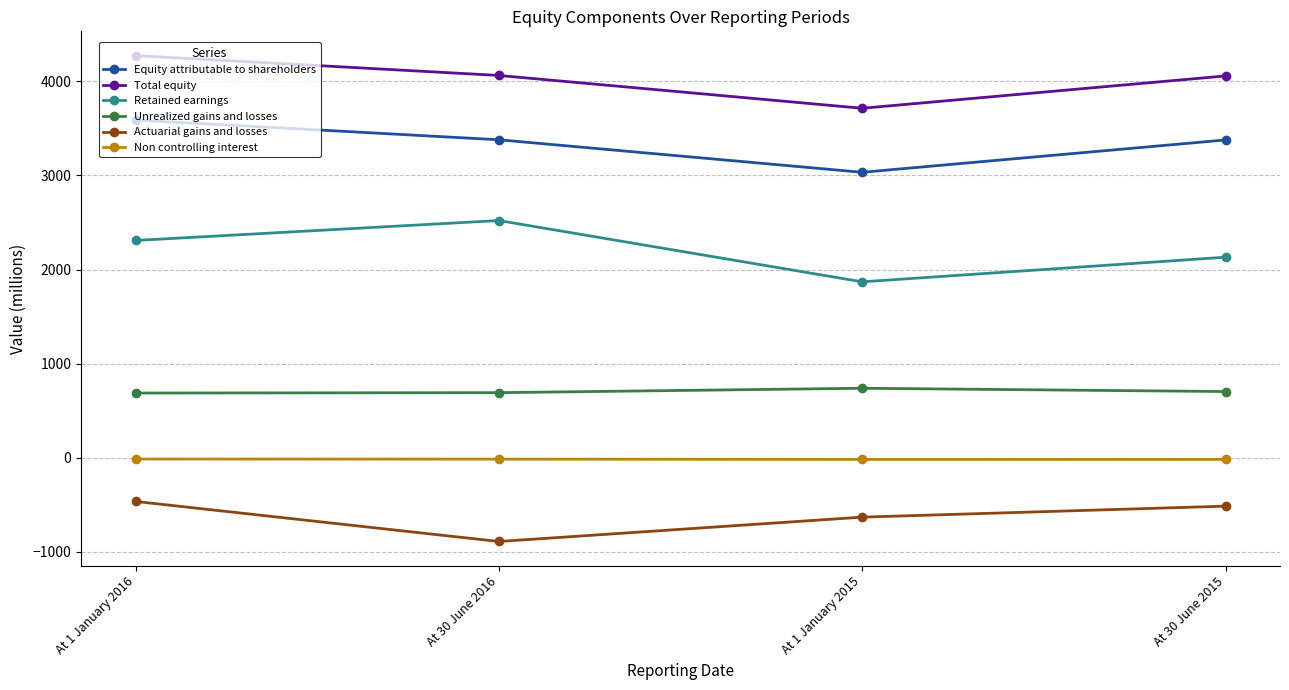

What is the difference between the highest and lowest values at At 30 June 2016?

4957